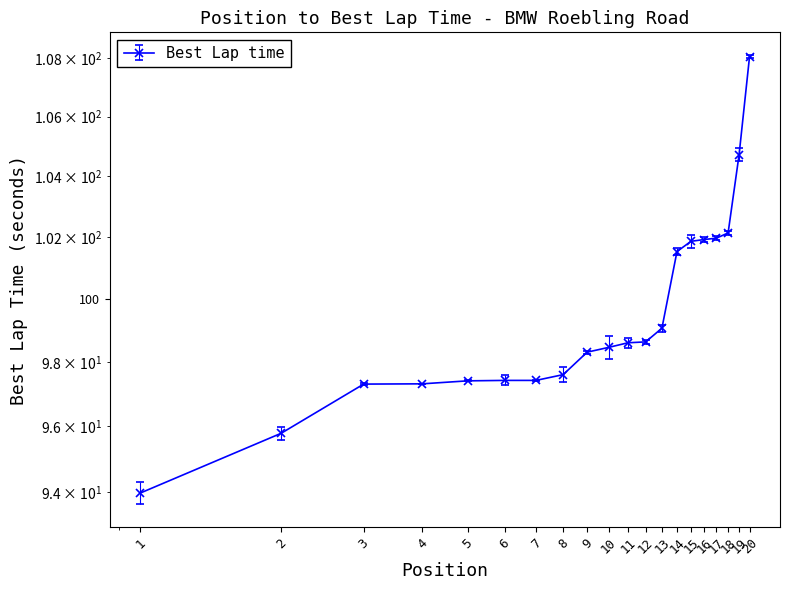

What is the difference between the values at 10 and 15?

3.4